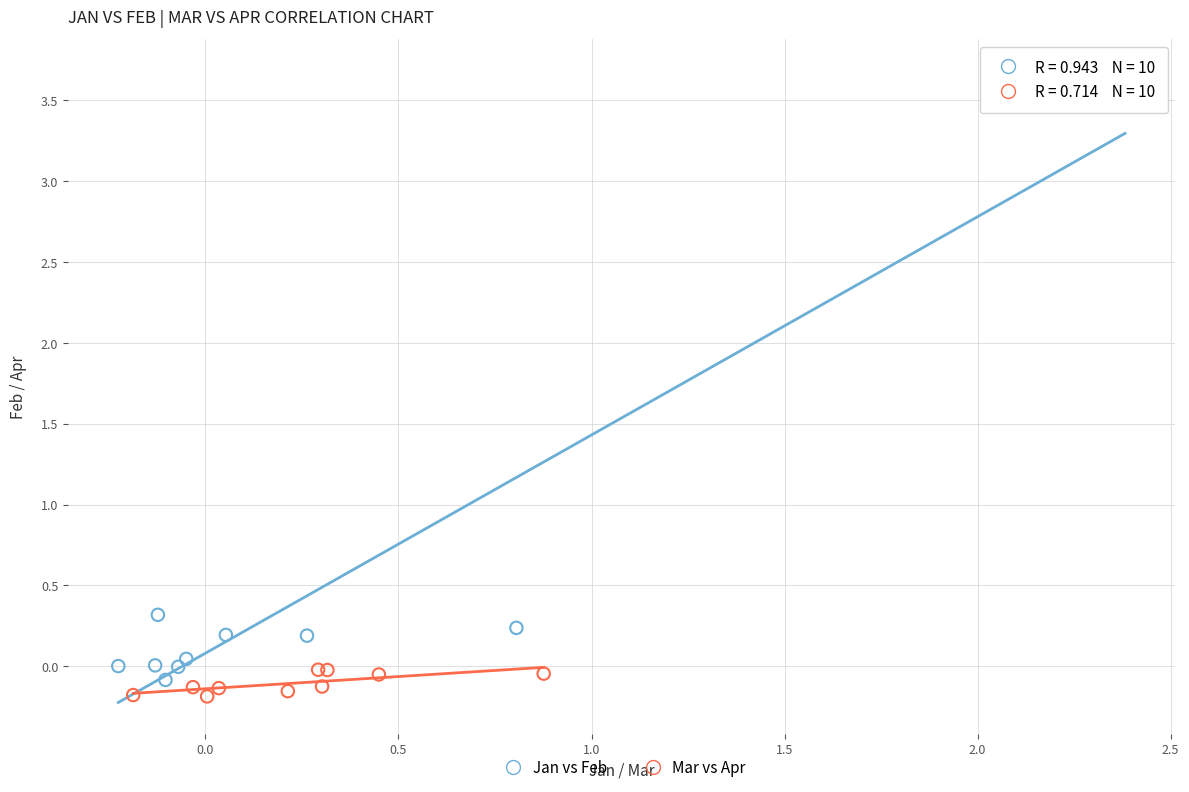

Which series has the widest spread of Y values?

Jan vs Feb